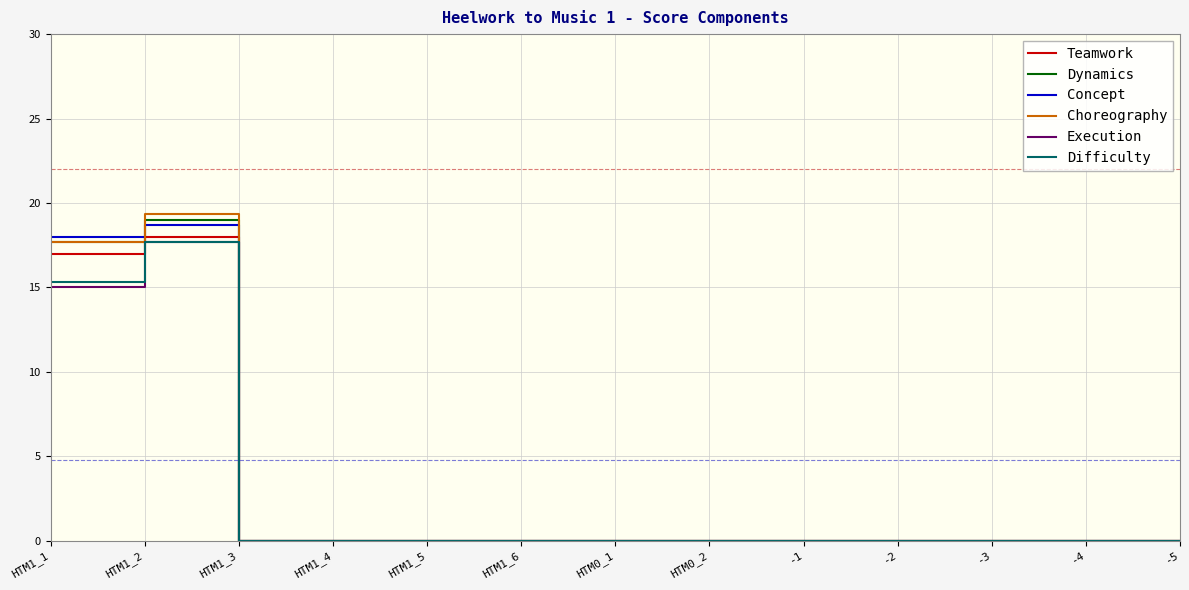

At which category does the chart reach its peak across all series?

HTM1_2